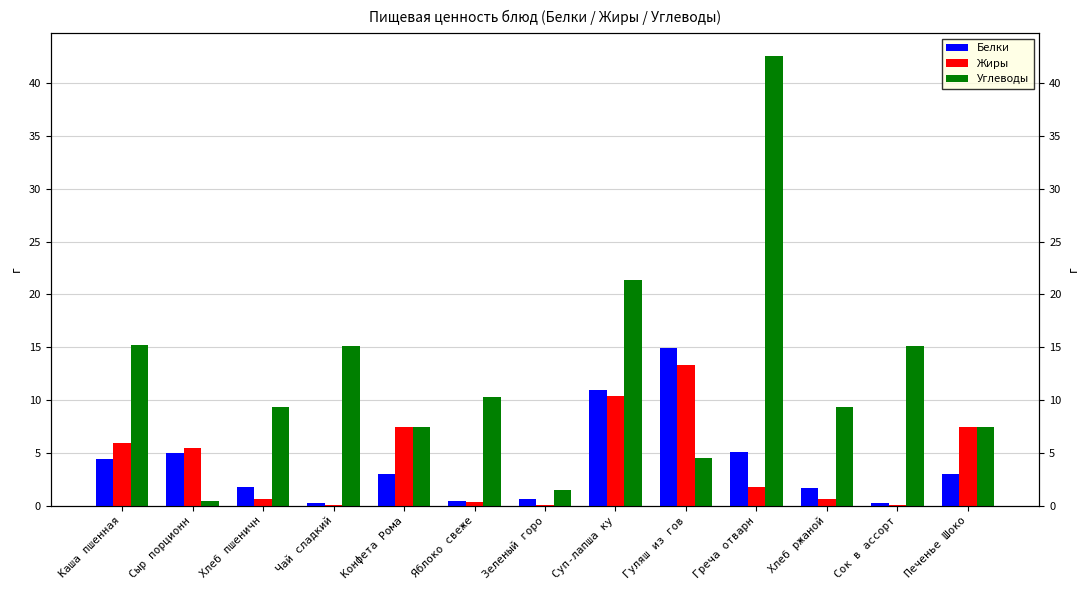

Which series changed the most between Сыр порционн and Яблоко свеже?

Углеводы